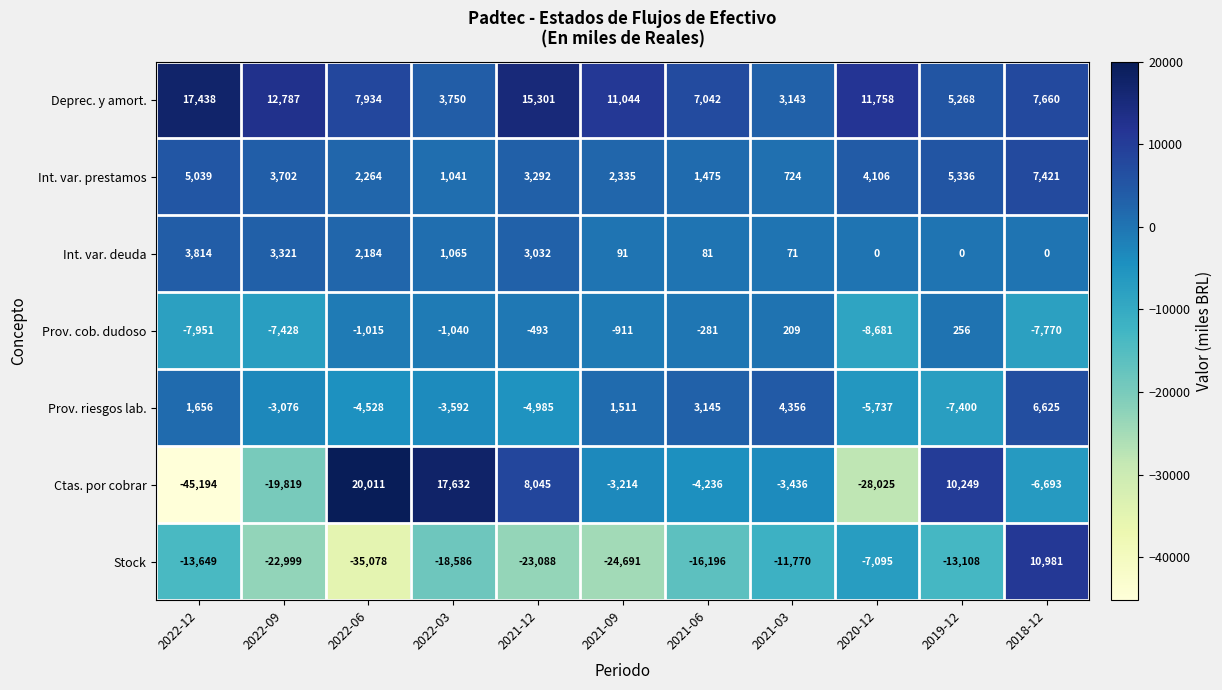

What is the approximate value of Int. var. prestamos at 2018-12, to the nearest 10?

7420